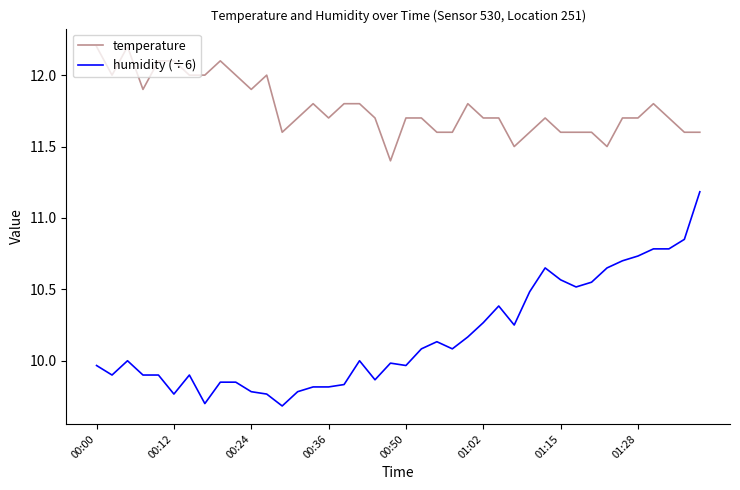

Which series has the widest spread of values?

humidity (÷6)